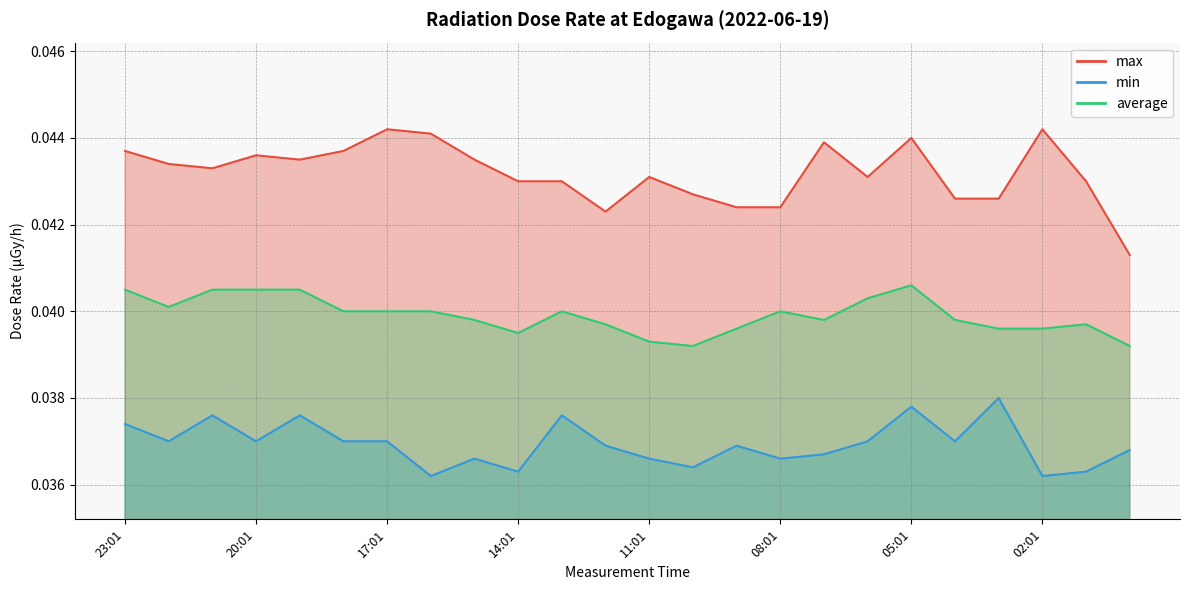

Which series changed the most between 23:01 and 07:01?

min